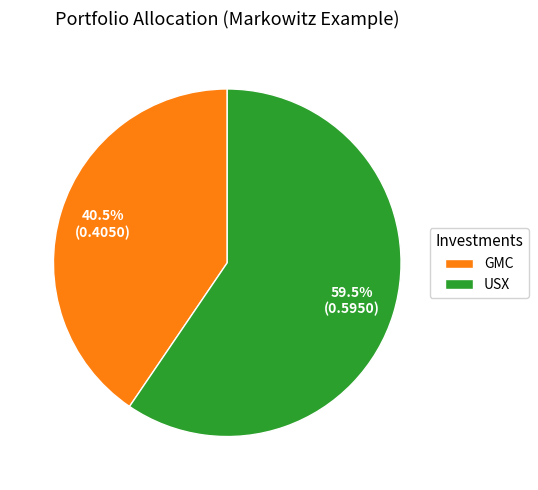

Does any single category account for the majority?

Yes